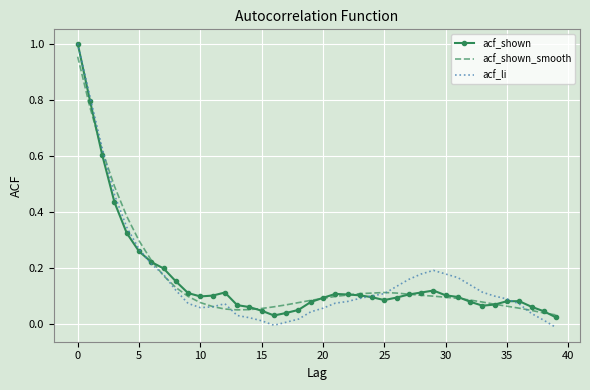

Which series has the largest range (max minus min)?

acf_li